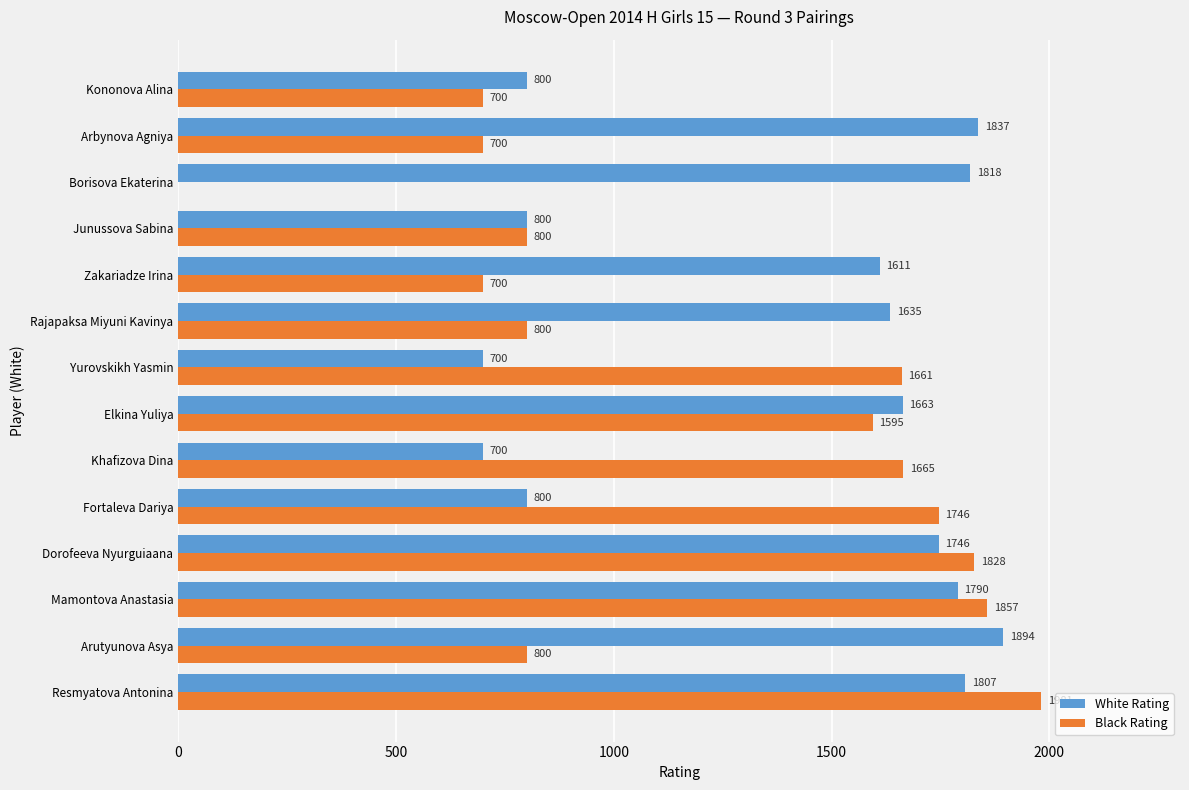

Which category has the highest value across all series?

Resmyatova Antonina